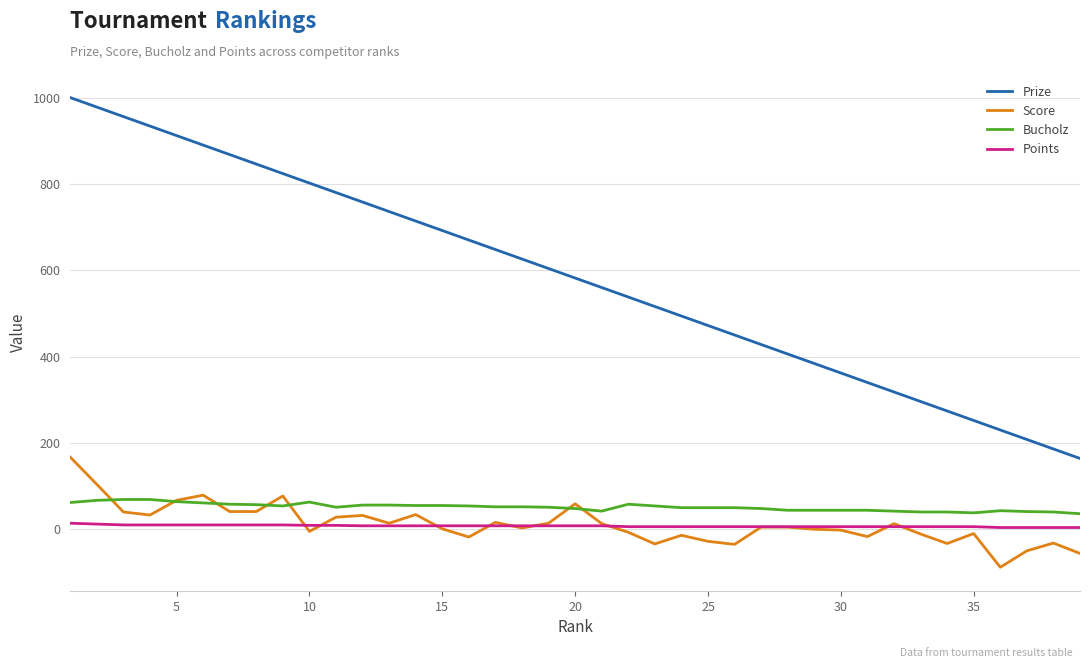

What is the lowest value of the Score series?

-88